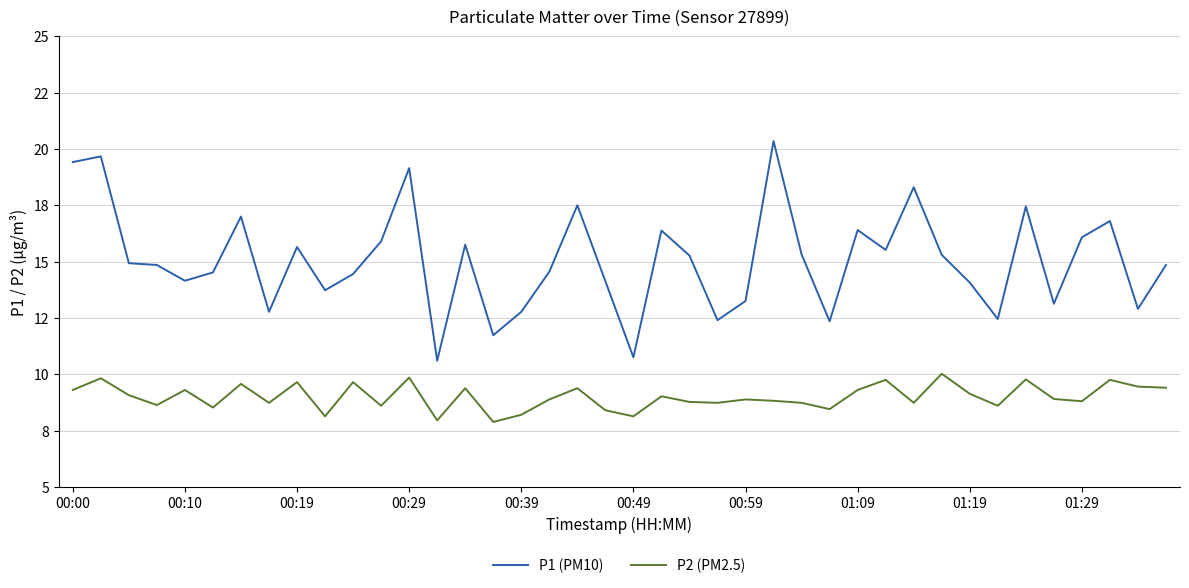

True or false: P1 (PM10) and P2 (PM2.5) intersect in this chart.

False